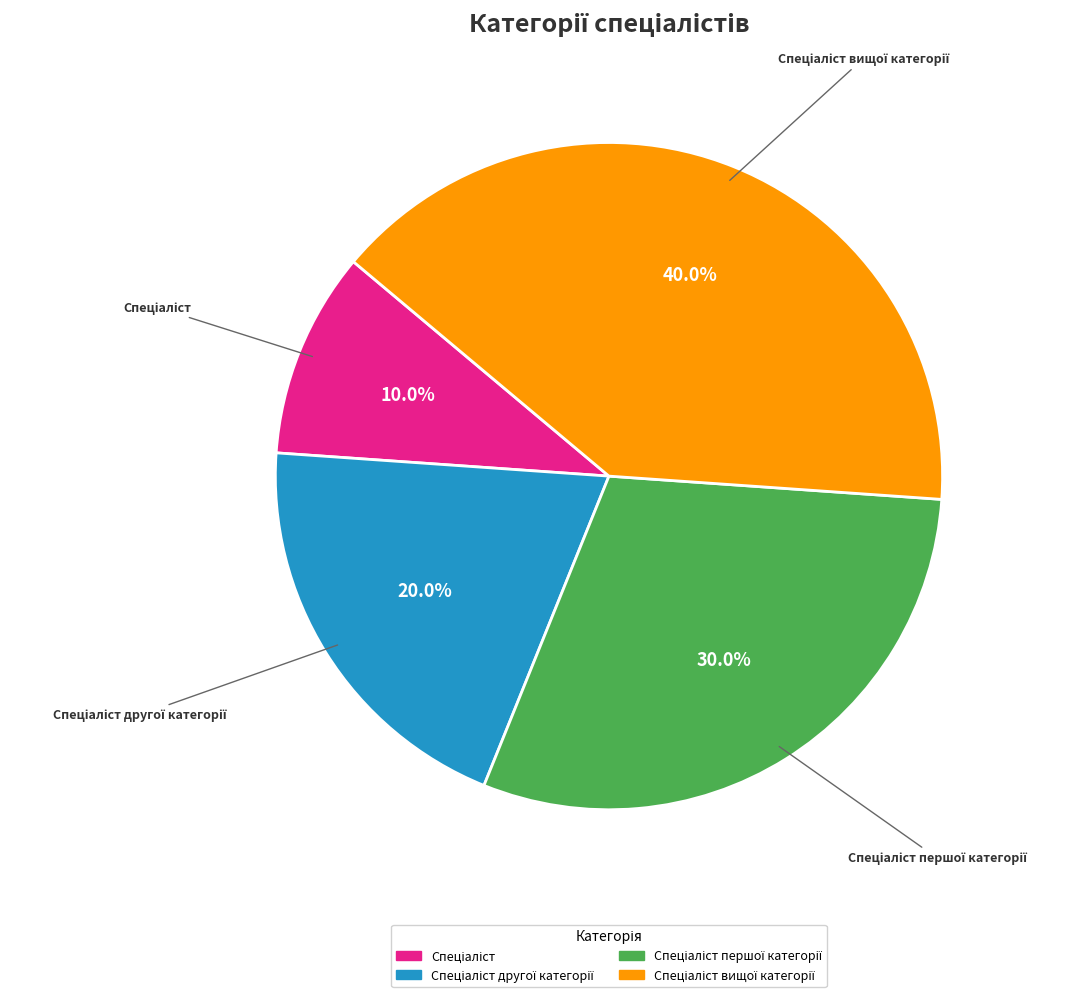

Does any single category account for the majority?

No